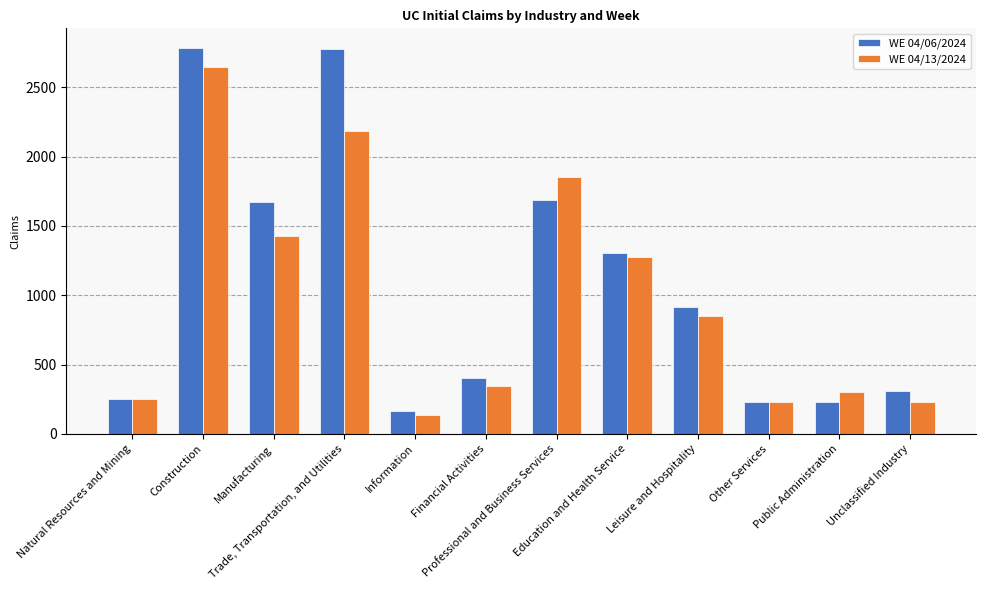

How many groups of bars are there?

12